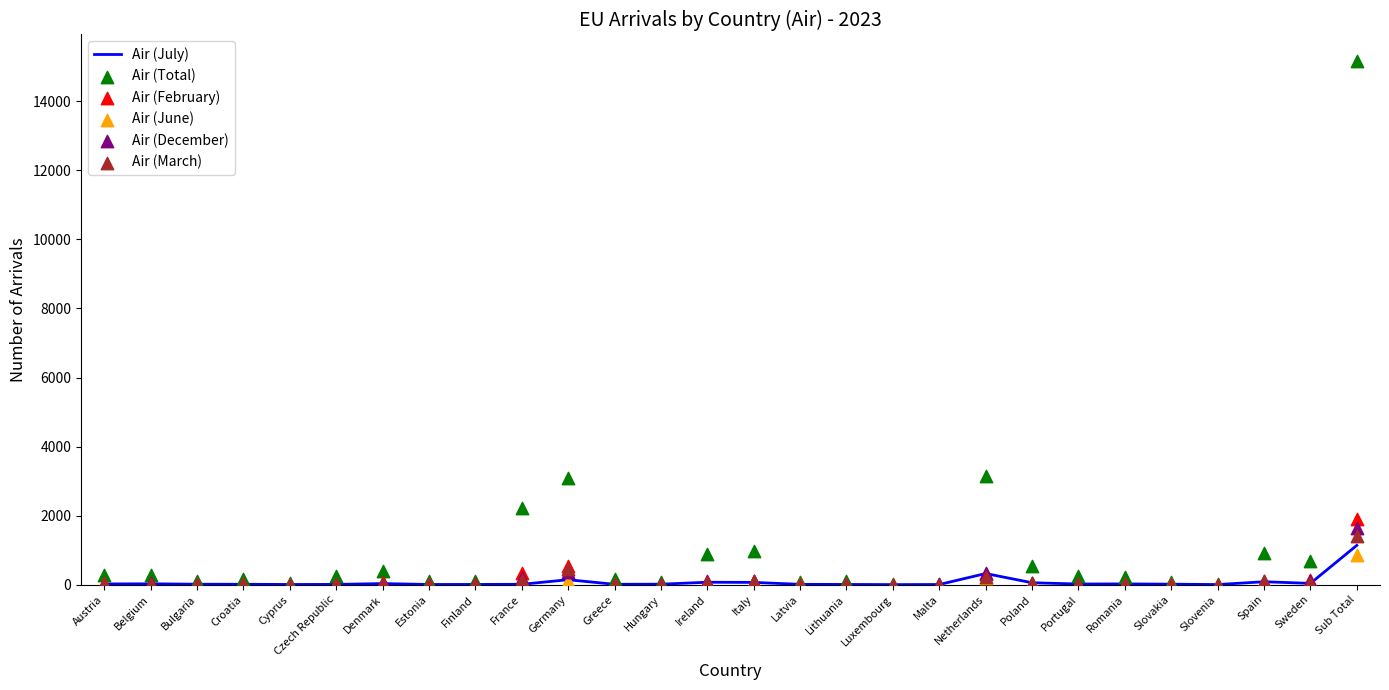

Which series contains the lowest Y value?

Air (July)